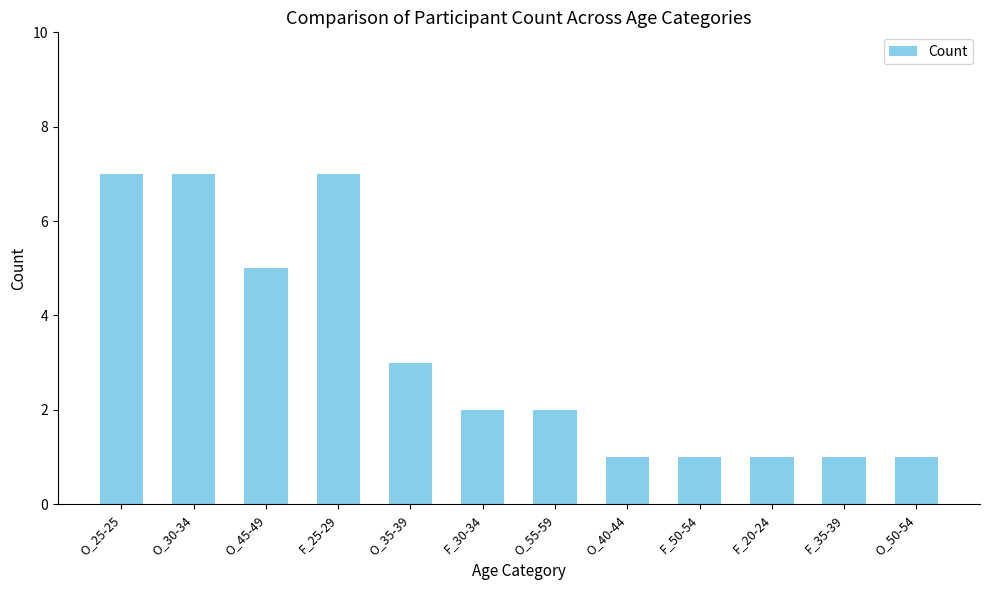

What is the label of the 2nd bar from the right?

F_35-39